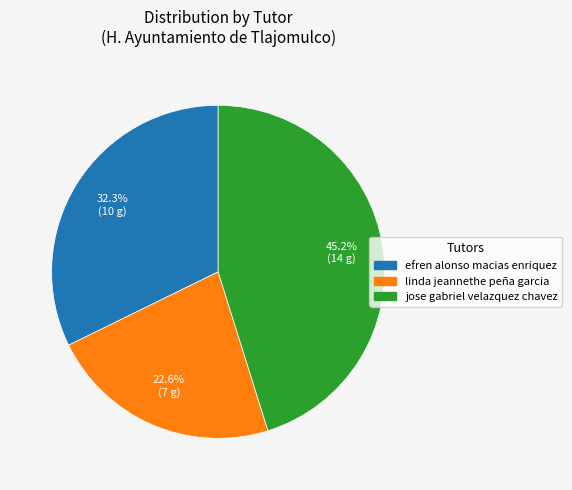

Between jose gabriel velazquez chavez and linda jeannethe peña garcia, which is larger?

jose gabriel velazquez chavez